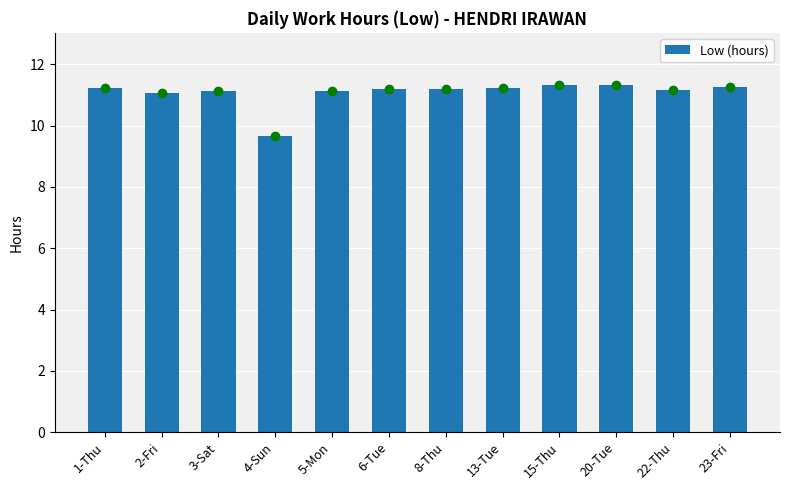

Are the bars horizontal?

No